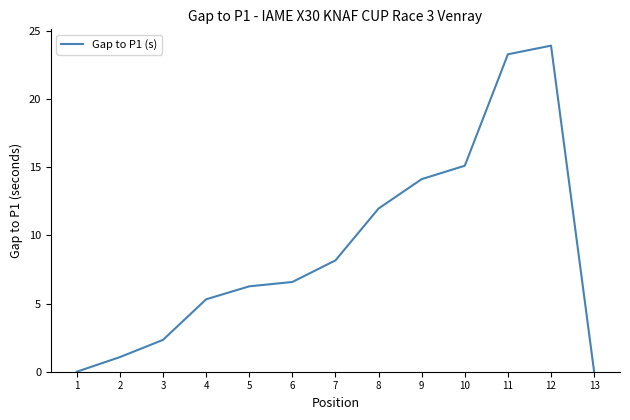

Where does the data first go above 6?

5